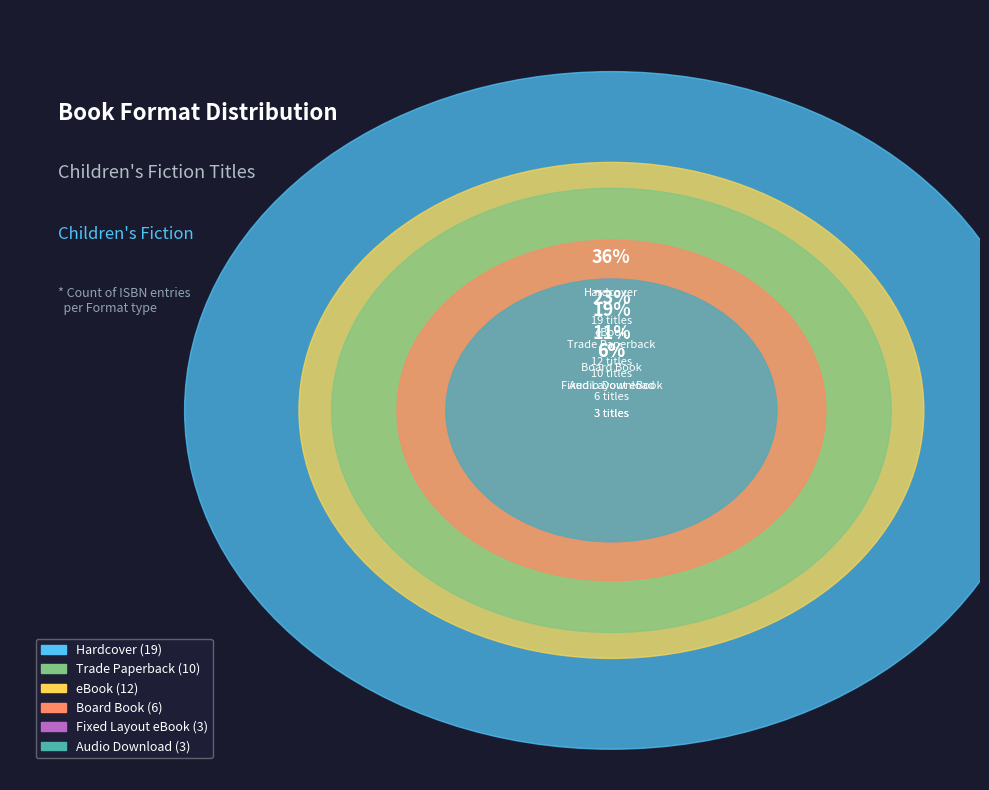

Rank the categories by value from lowest to highest.

Fixed Layout eBook, Audio Download, Board Book, Trade Paperback, eBook, Hardcover